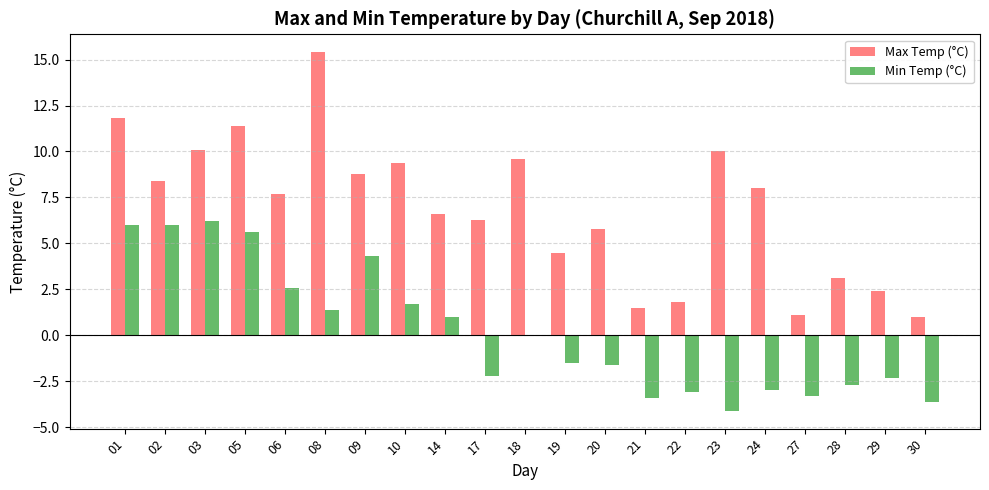

At which label is Max Temp (°C) closest to 8?

24